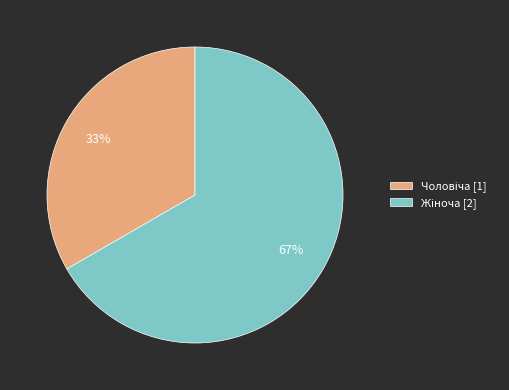

To the nearest percent, what is the average slice percentage?

50%